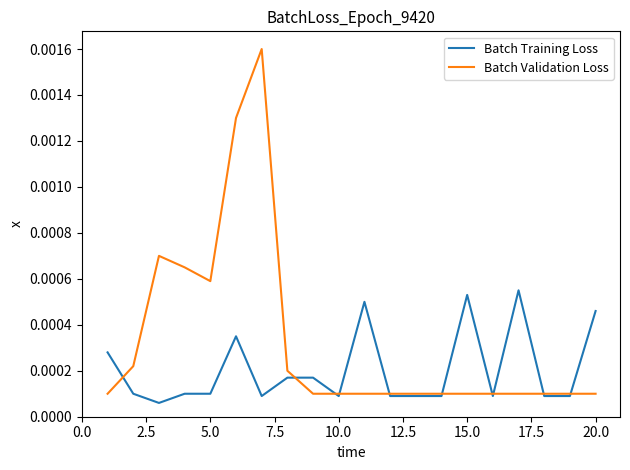

At how many categories does at least one series exceed 0?

20